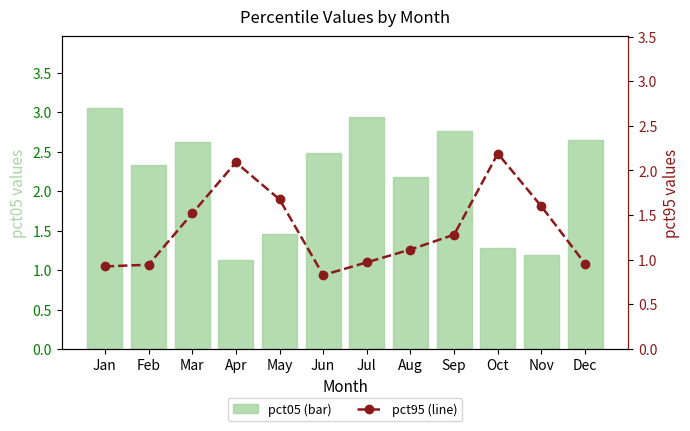

Does the chart contain any negative values?

No